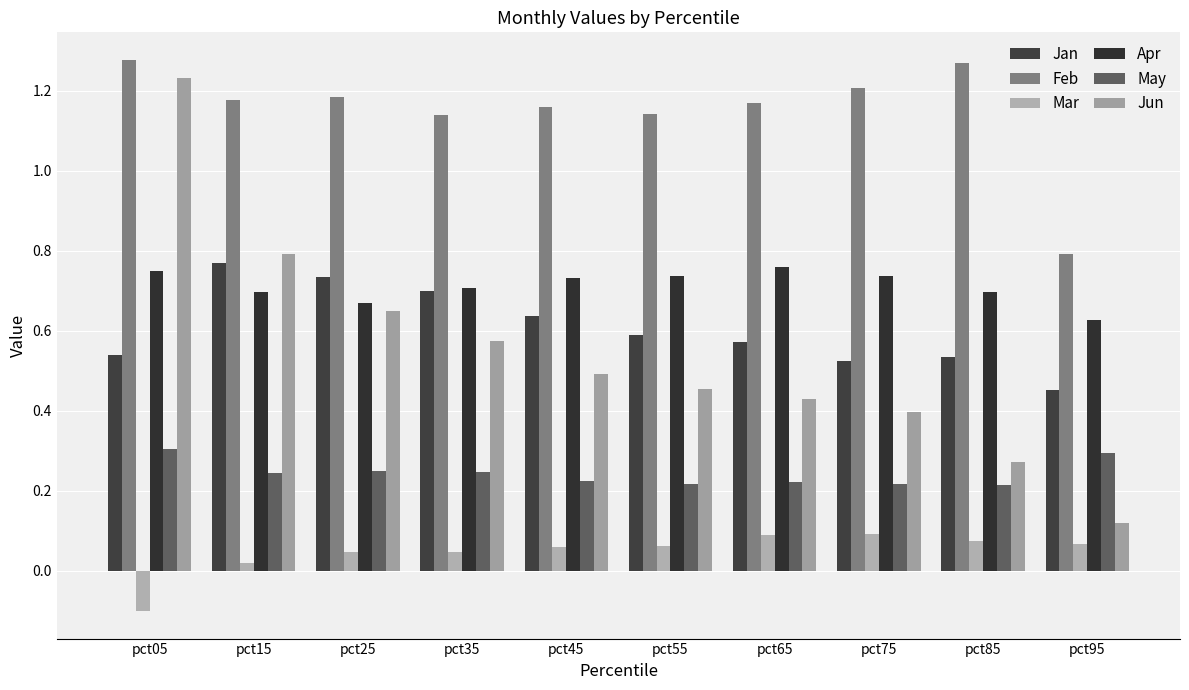

At which category is the sum across all series the highest?

pct05